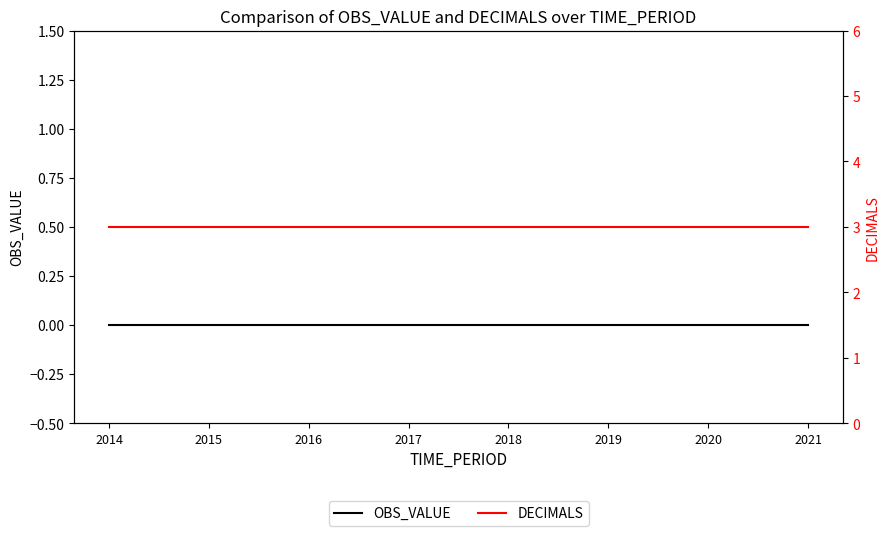

True or false: DECIMALS has a value of 2 at 2021.

False